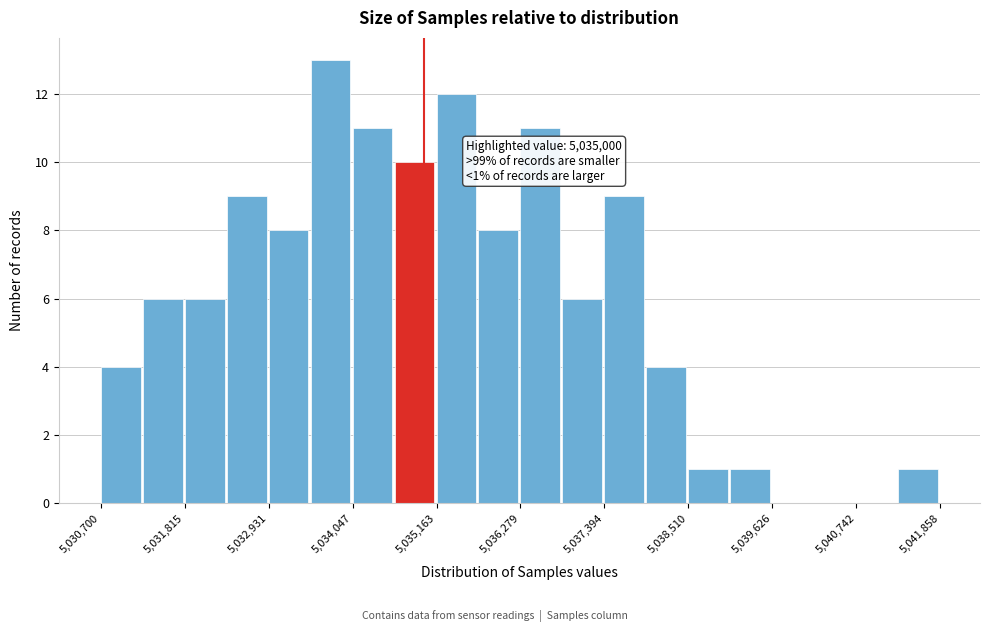

Around what value on the x-axis is the tallest bar? Give the approximate position of its centre, as read against the axis.

5033800